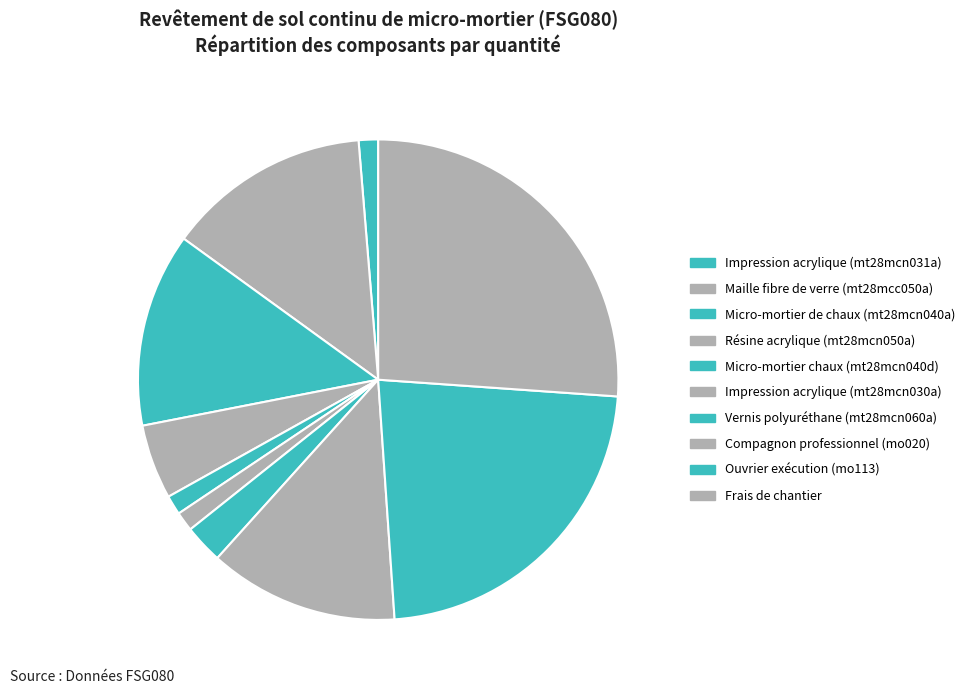

To the nearest percent, what is the difference between the Résine acrylique (mt28mcn050a) and Ouvrier exécution (mo113) slice percentages?

18%